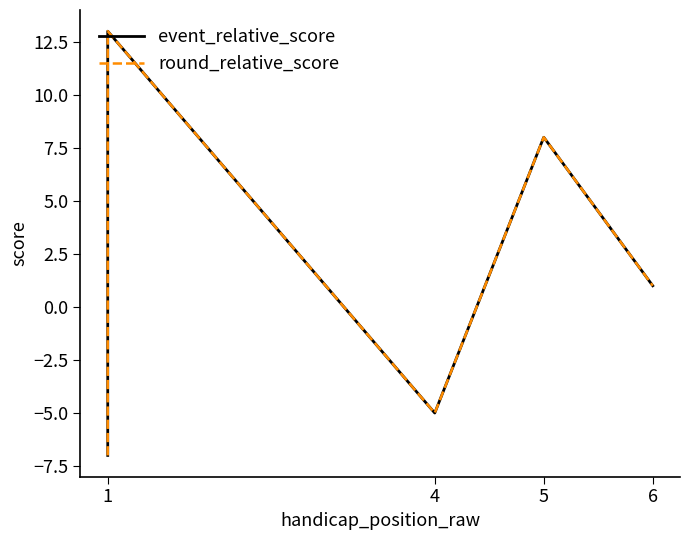

The value of event_relative_score at 1 is -5. True or false?

True